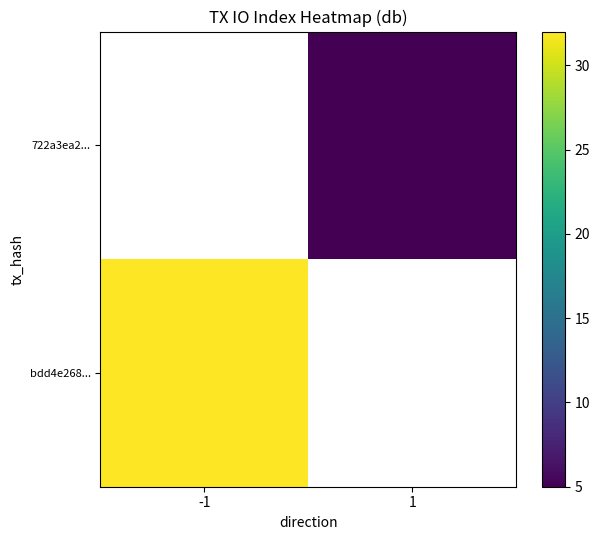

Rank the series by their maximum value, from lowest to highest.

bdd4e268..., 722a3ea2...